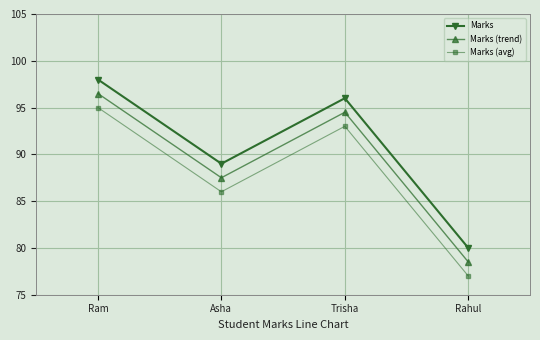

Rank the categories by Marks value from highest to lowest.

Ram, Trisha, Asha, Rahul